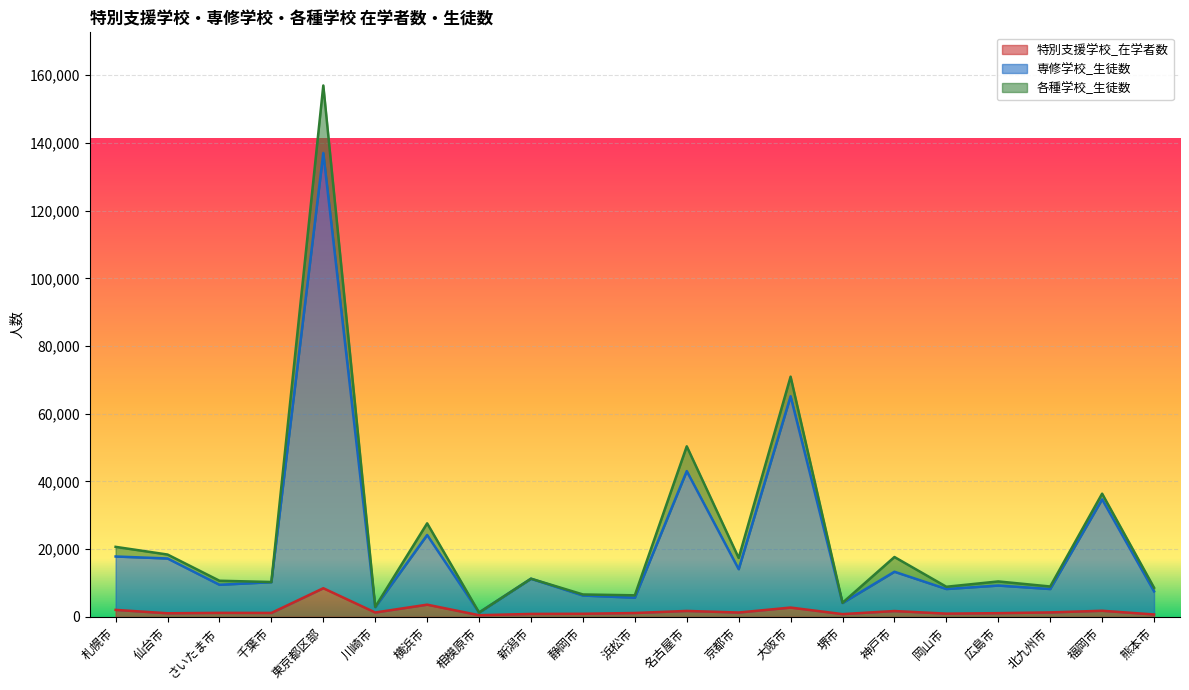

What is the highest value of the 特別支援学校_在学者数 series?

8467